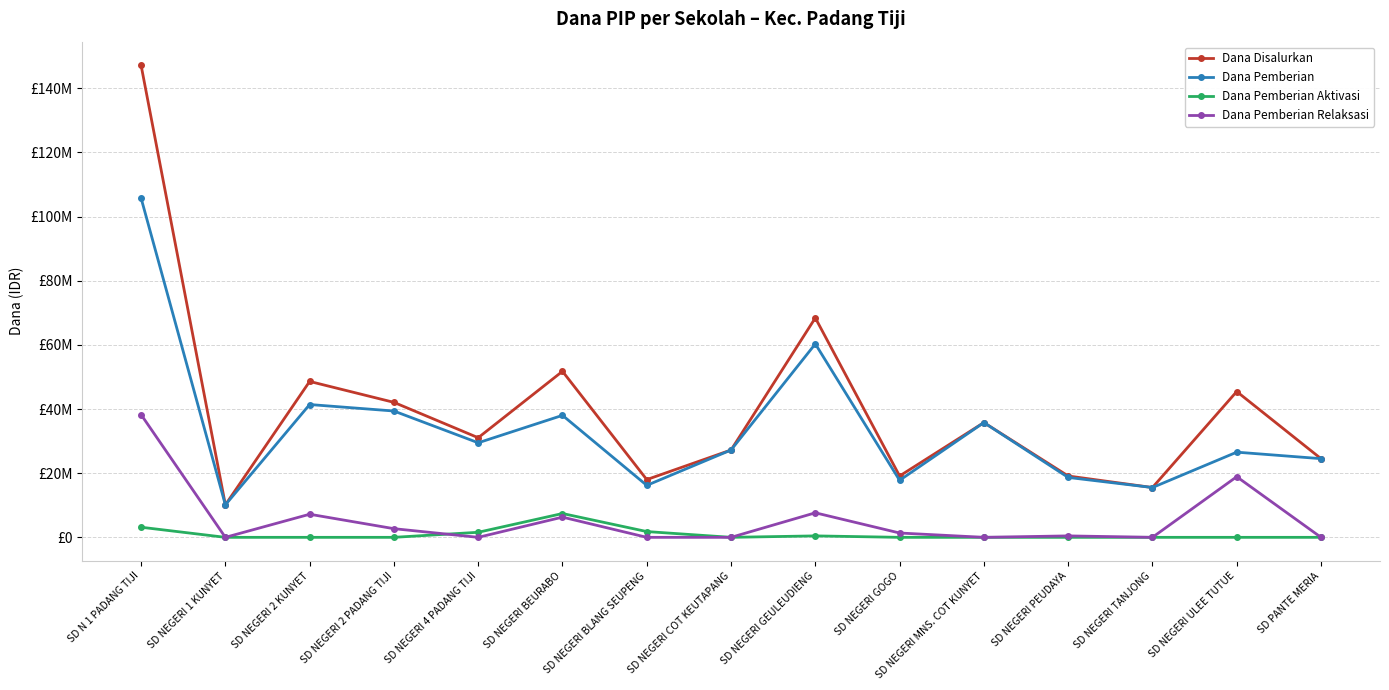

What are all the series names shown in the legend?

Dana Disalurkan, Dana Pemberian, Dana Pemberian Aktivasi, Dana Pemberian Relaksasi